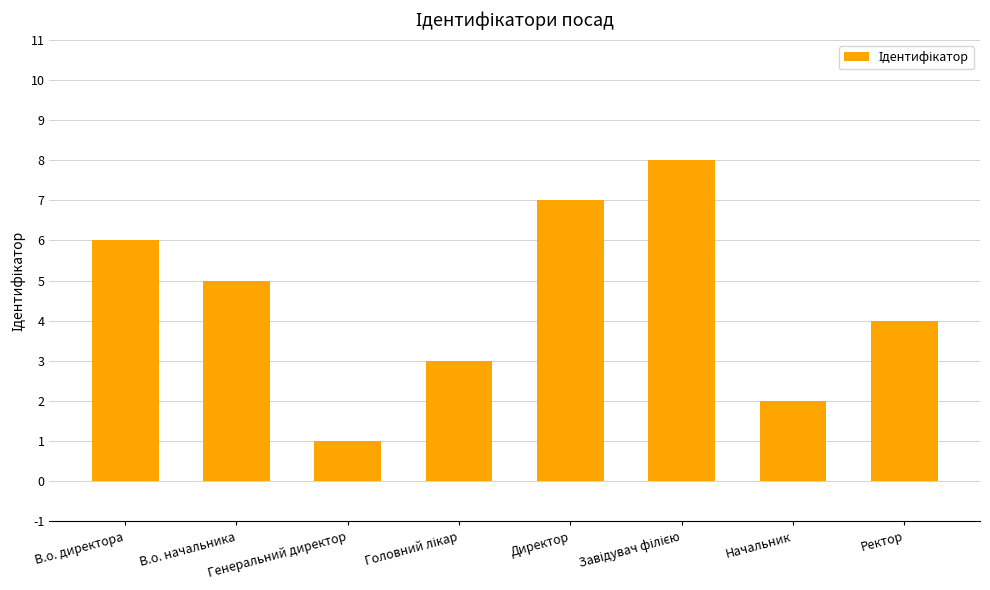

What is the maximum value shown in the chart?

8